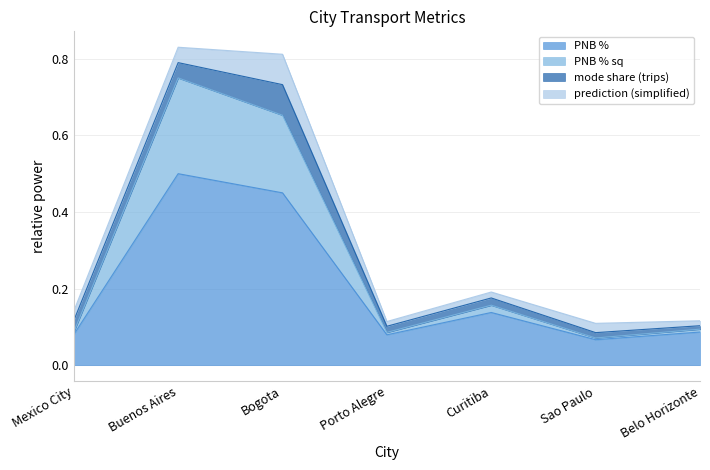

What is the average value of the PNB % series?

0.2